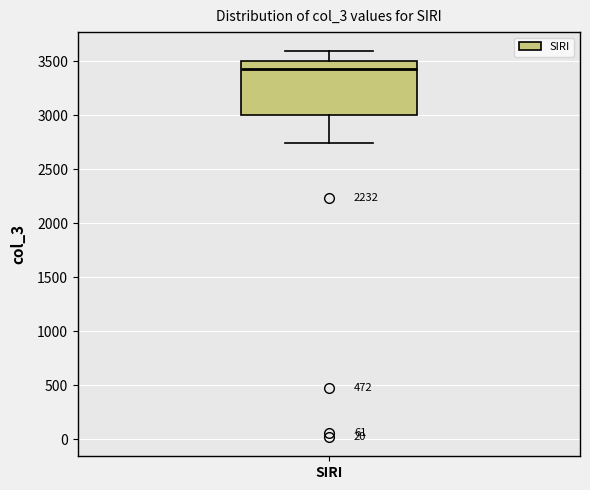

Where is the upper edge of the box for SIRI on the y-axis? The values are not printed on the chart, so give them approximately, as read against the axis.

3500